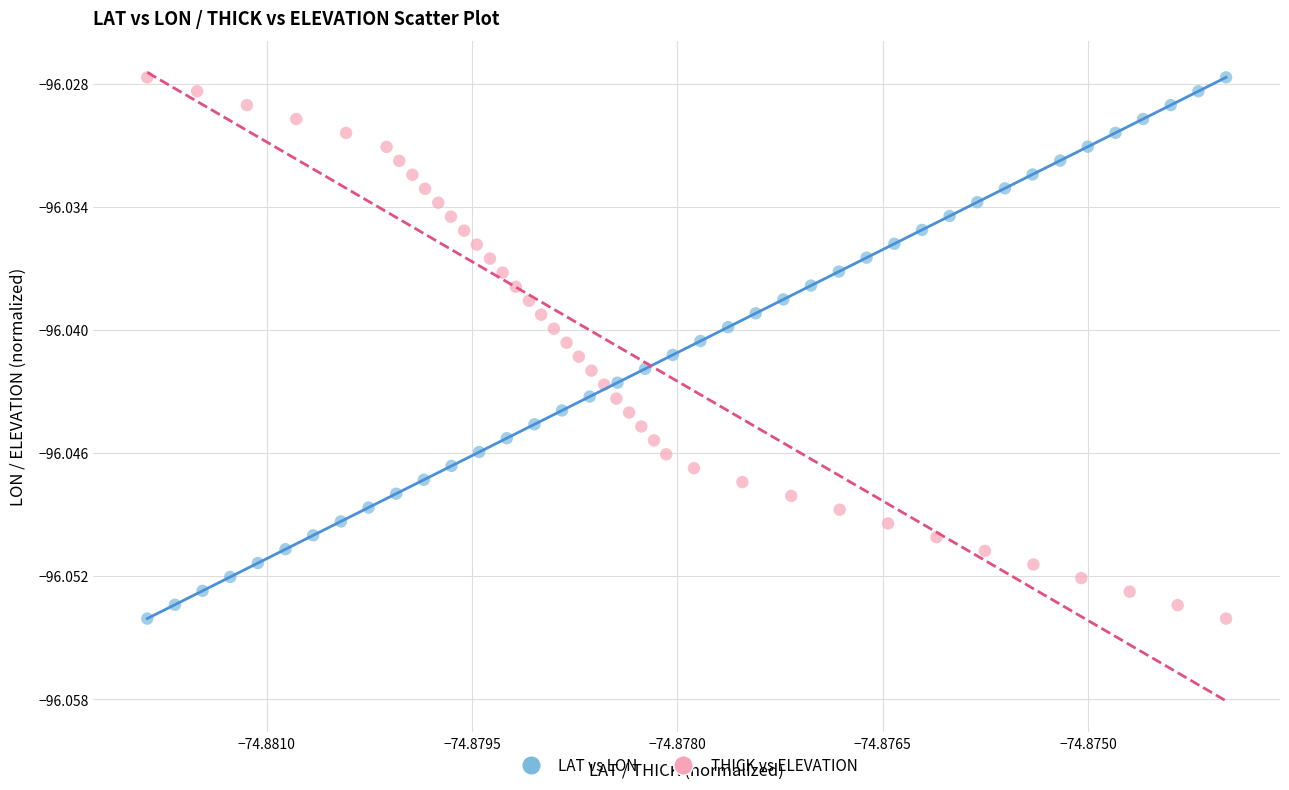

What are all the series names shown in the legend?

LAT vs LON, THICK vs ELEVATION